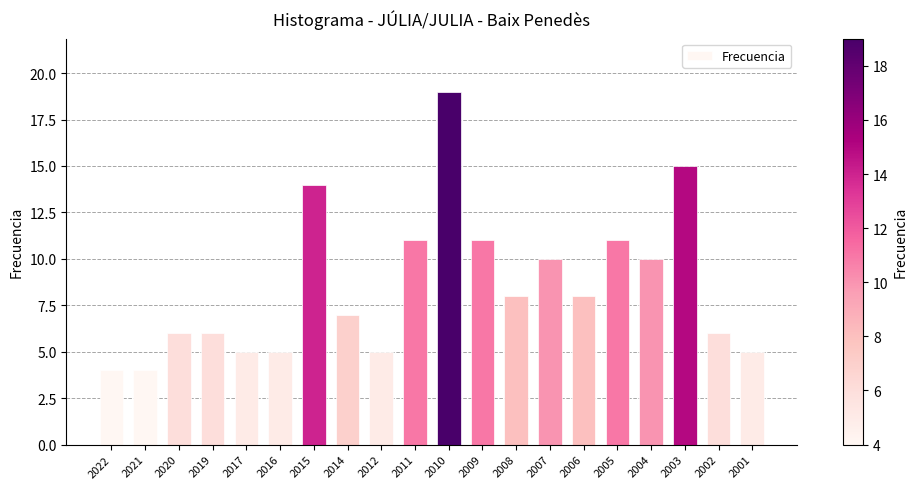

Read the value at 2022.

4